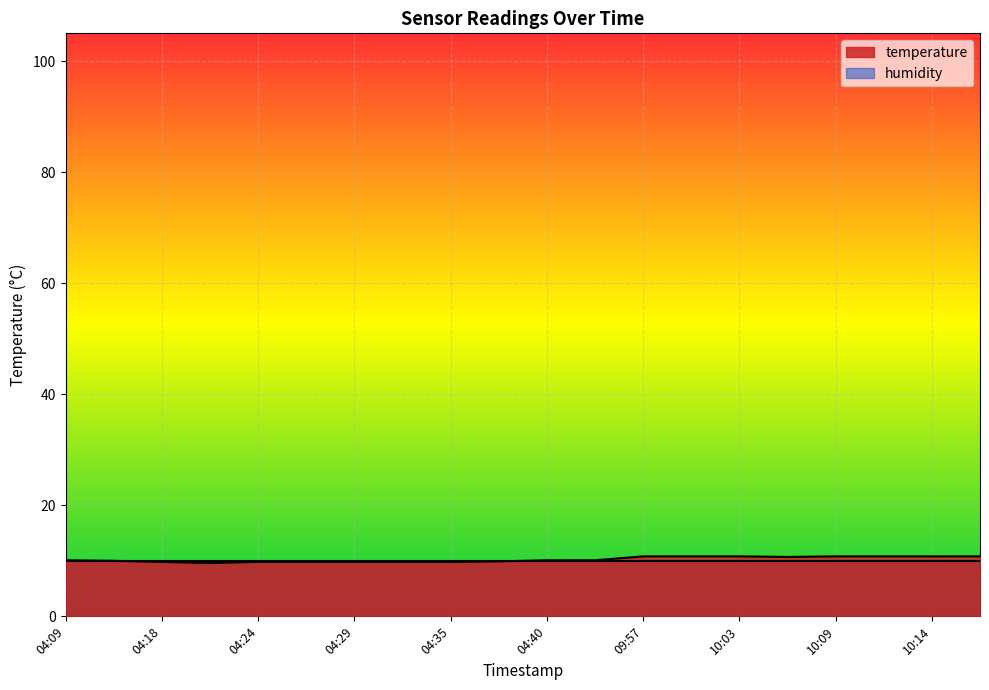

Where does the data first go above 10?

04:09